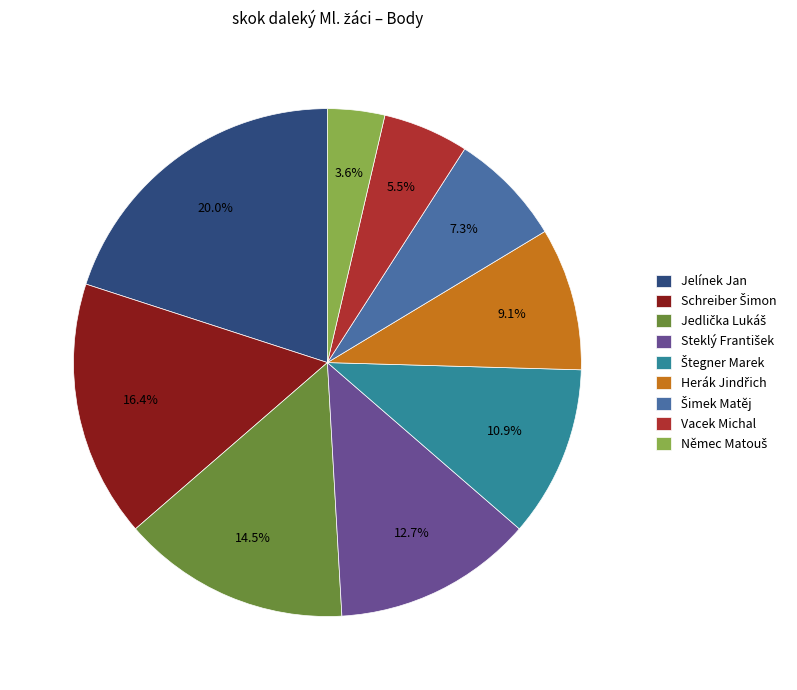

Which category has the biggest portion of the pie?

Jelínek Jan